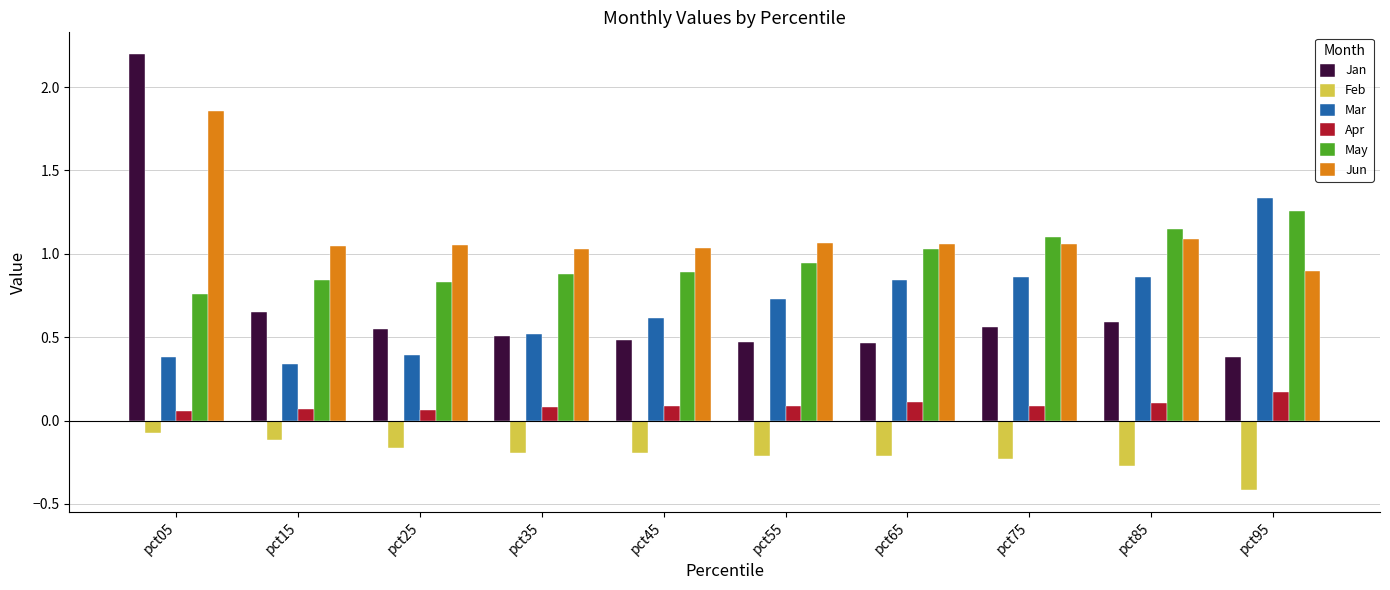

What are all the series names shown in the legend?

Jan, Feb, Mar, Apr, May, Jun